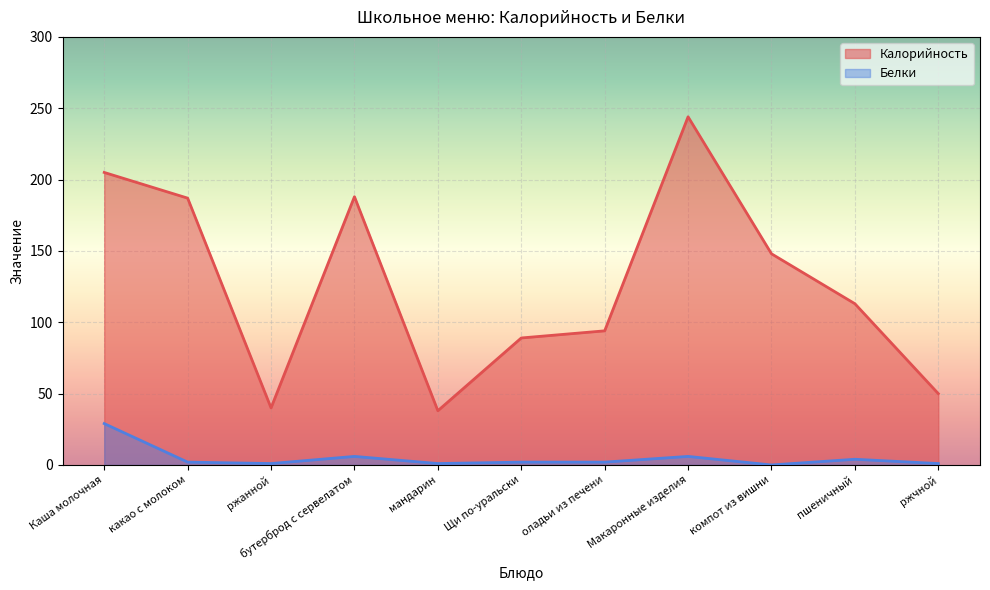

In Белки, how many points are higher than both neighbors (excluding endpoints)?

3